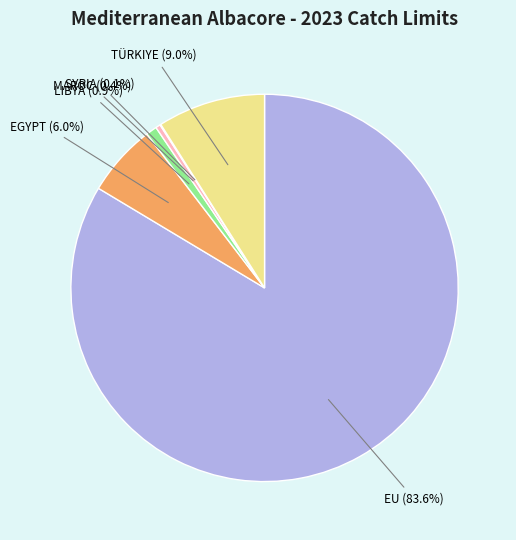

Is there a majority slice in this chart?

Yes